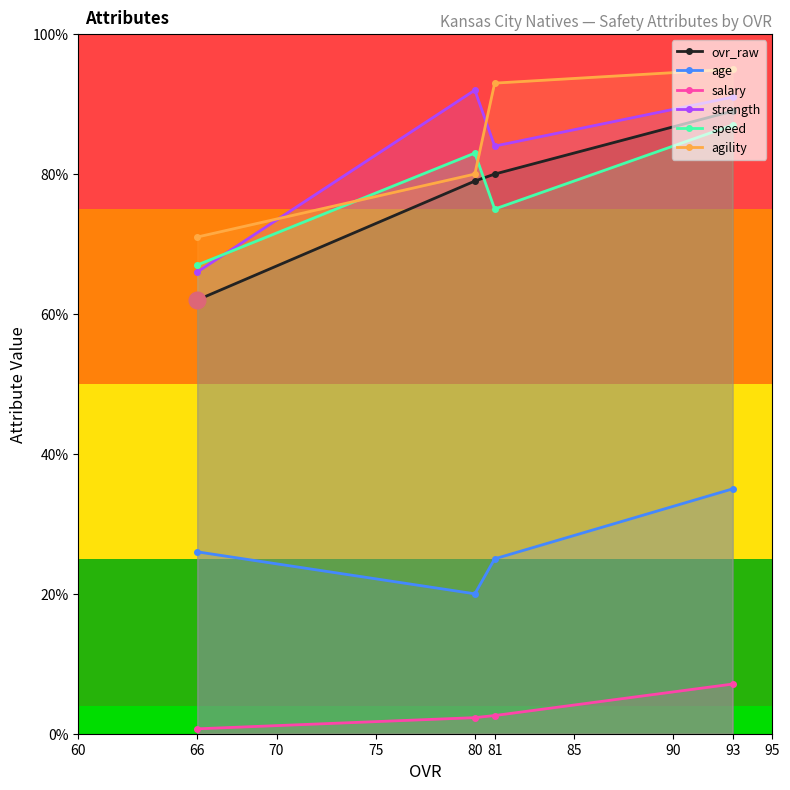

True or false: agility has more than 2 points higher than both neighbors.

False